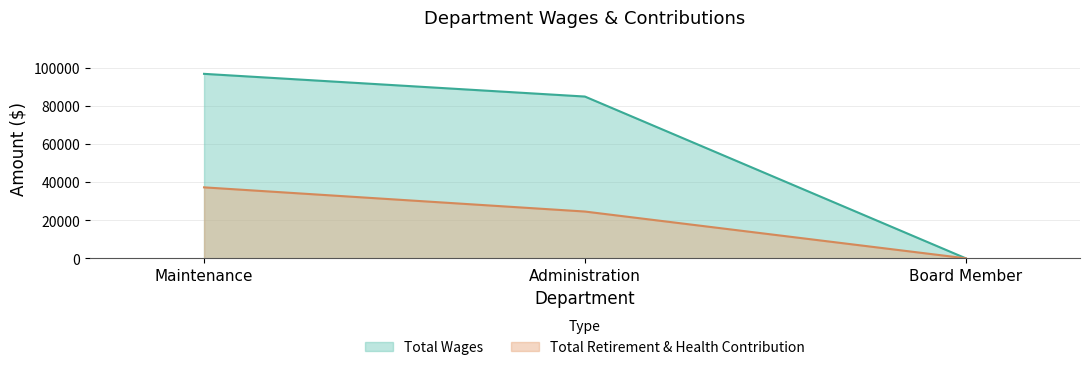

Count the number of data series in this chart.

2